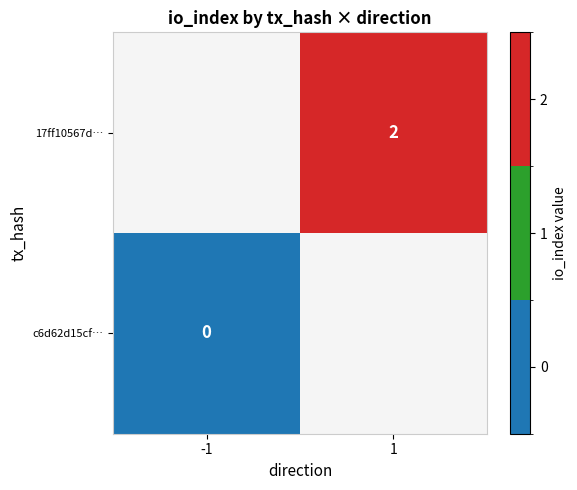

What is the maximum value shown in the chart?

2.0